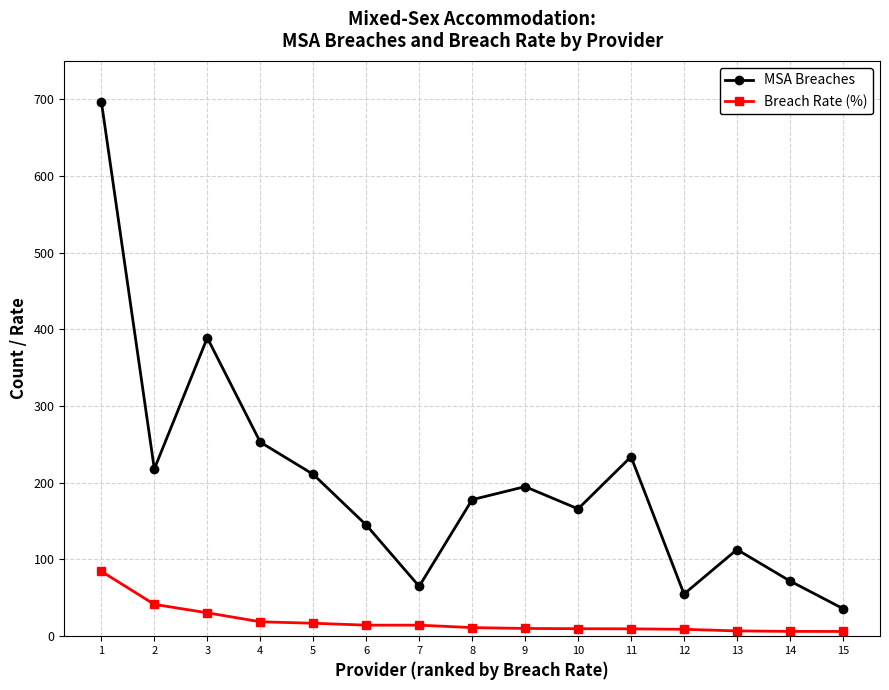

What is the value of the Breach Rate (%) point at the 4th from the left?

18.8